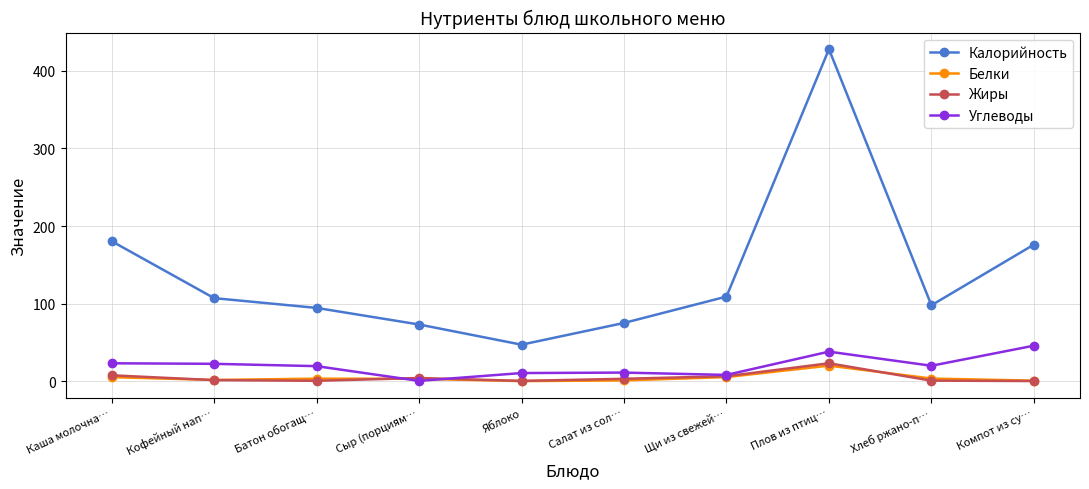

Is the value of Калорийность at Батон обогащ… greater than the value of Белки at Салат из сол…?

Yes